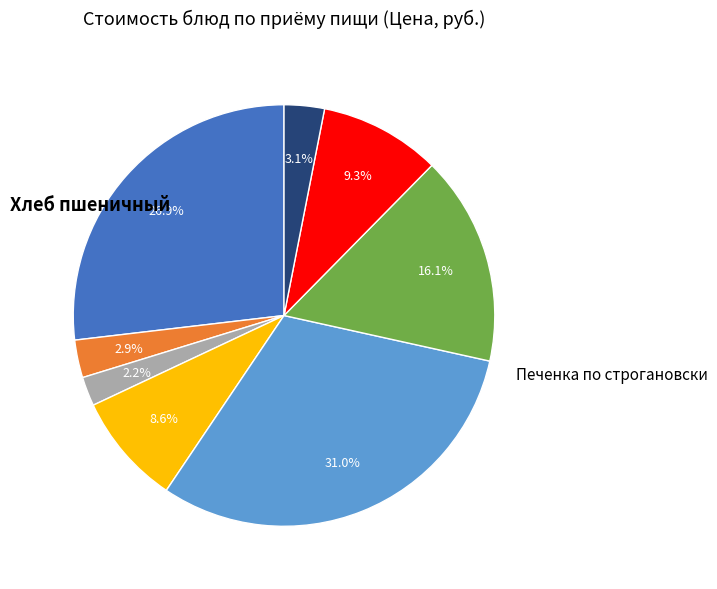

Is there a majority slice in this chart?

No